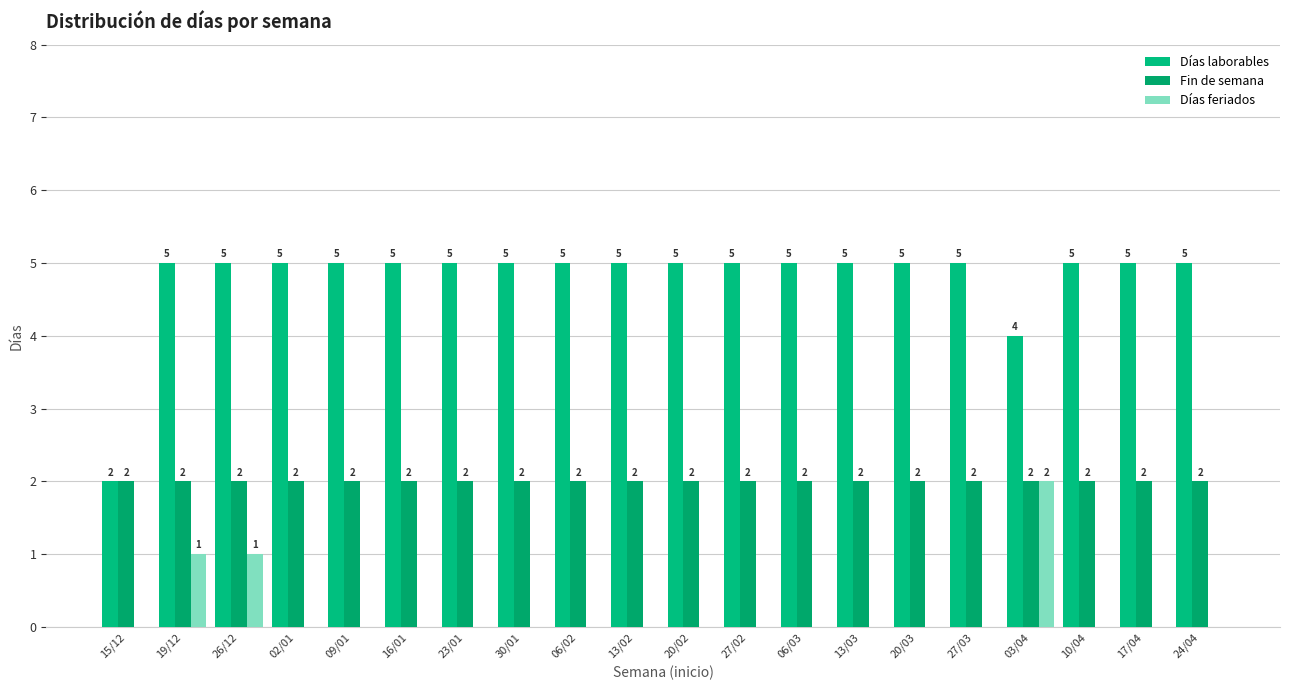

How many data points in Días feriados are above 0?

3